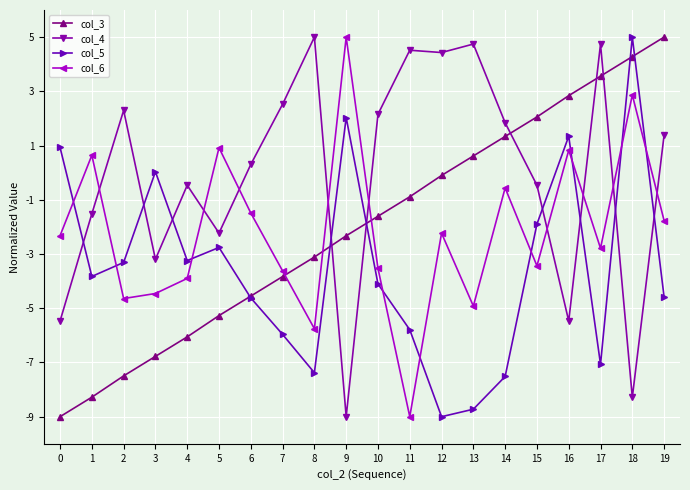

Rank the series at 19 from highest to lowest value.

col_3, col_4, col_6, col_5